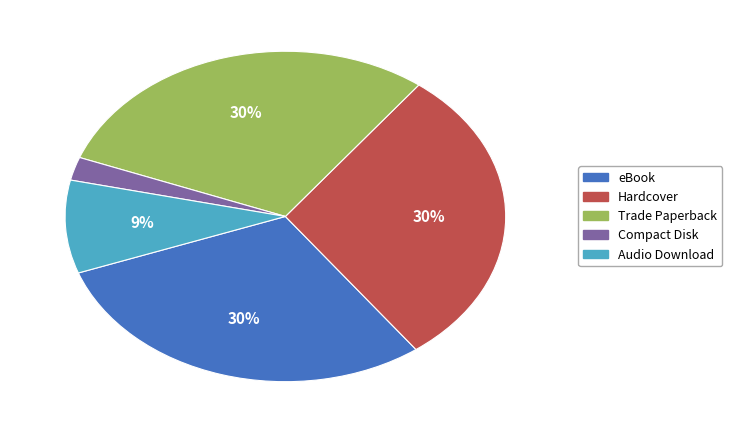

Between Compact Disk and Trade Paperback, which is larger?

Trade Paperback